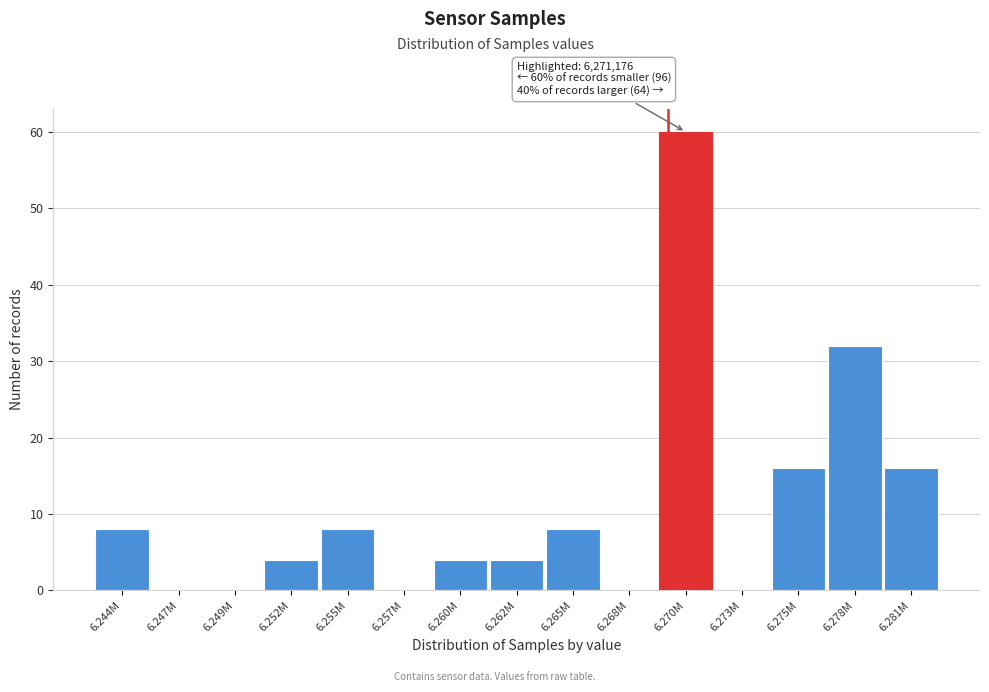

Reading right to left, what are all the values shown in this chart?

6.281M=16	6.278M=32	6.275M=16	6.273M=0	6.270M=60	6.268M=0	6.265M=8	6.262M=4	6.260M=4	6.257M=0	6.255M=8	6.252M=4	6.249M=0	6.247M=0	6.244M=8